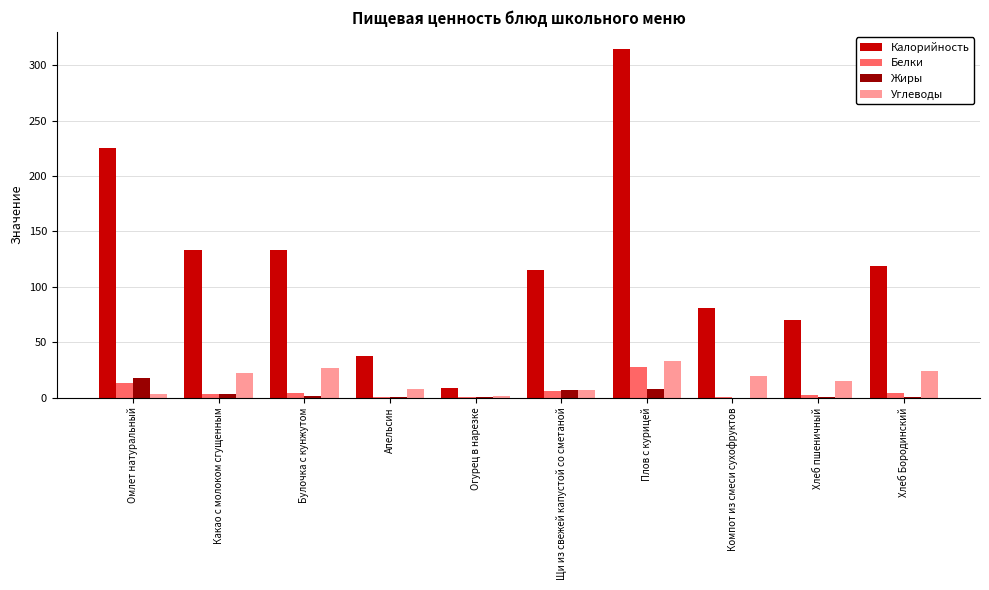

What is the sum of all Белки values?

61.4